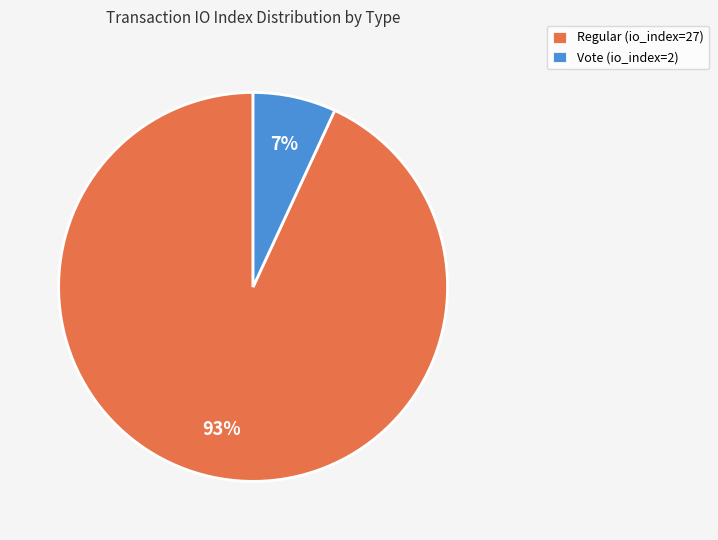

Do Regular (io_index=27) and Vote (io_index=2) together represent more than half of the pie?

Yes